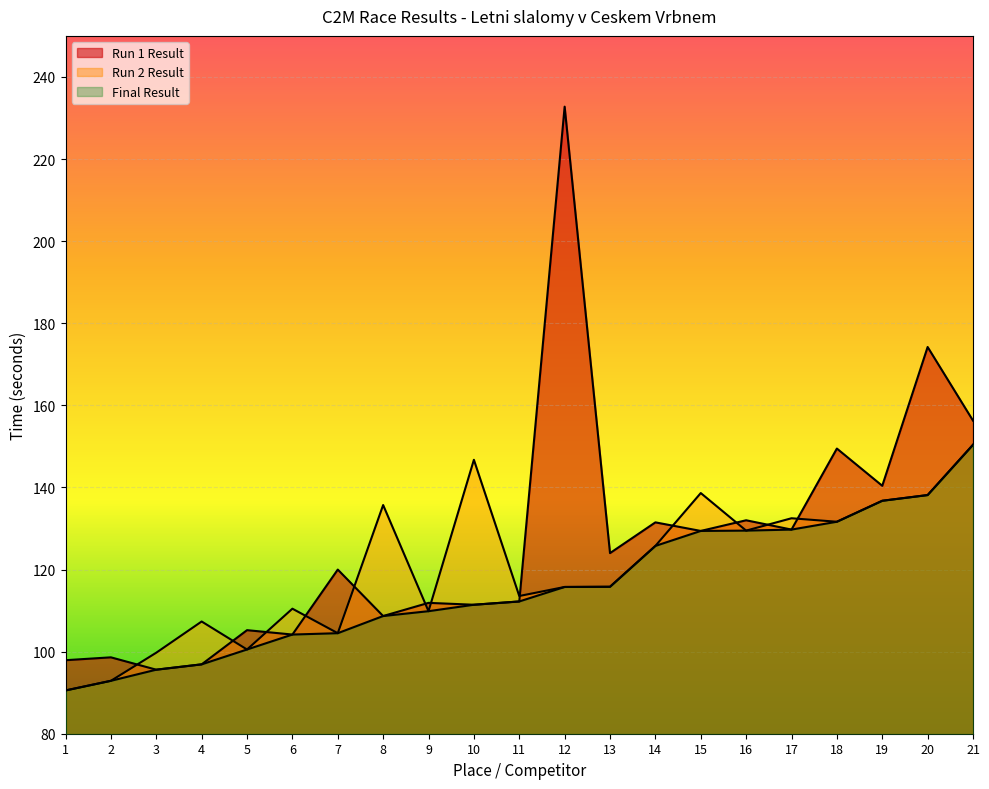

Rank the series by their maximum value, from highest to lowest.

Run 1 Result, Run 2 Result, Final Result